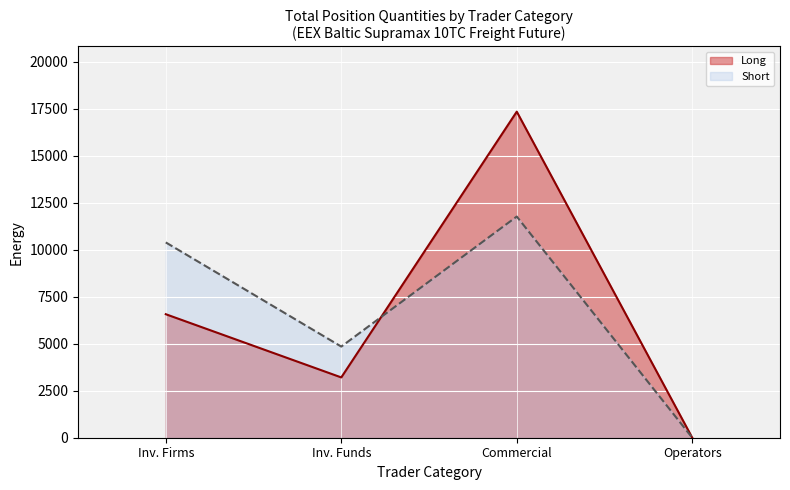

What are all the series names shown in the legend?

Long, Short